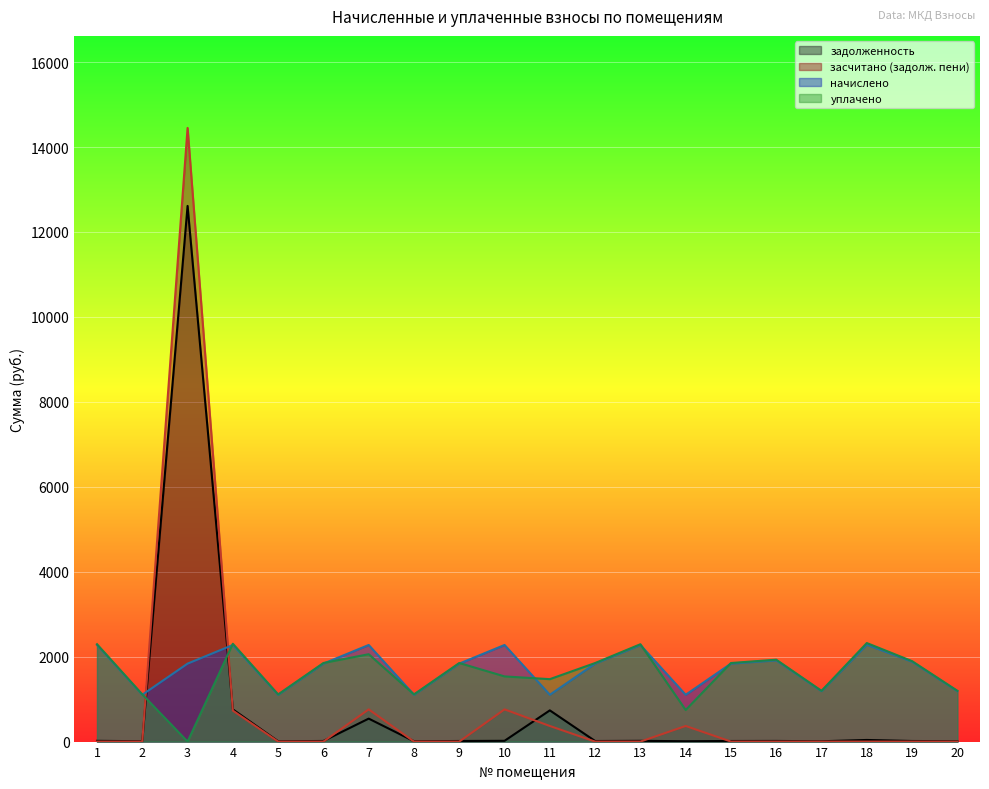

The начислено series shows 1836.1 at 12. True or false?

True